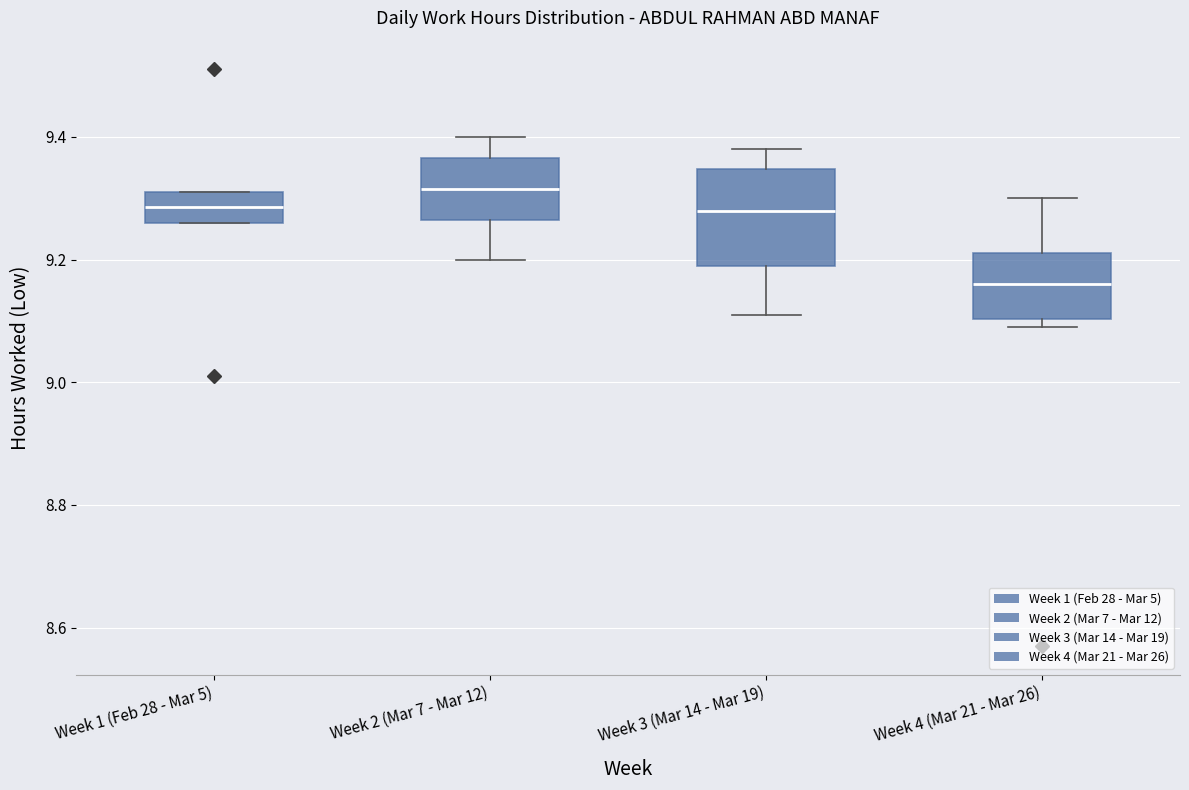

Where does the lower whisker of the box for Week 2 (Mar 7 - Mar 12) end on the y-axis? The values are not printed on the chart, so give them approximately, as read against the axis.

9.20